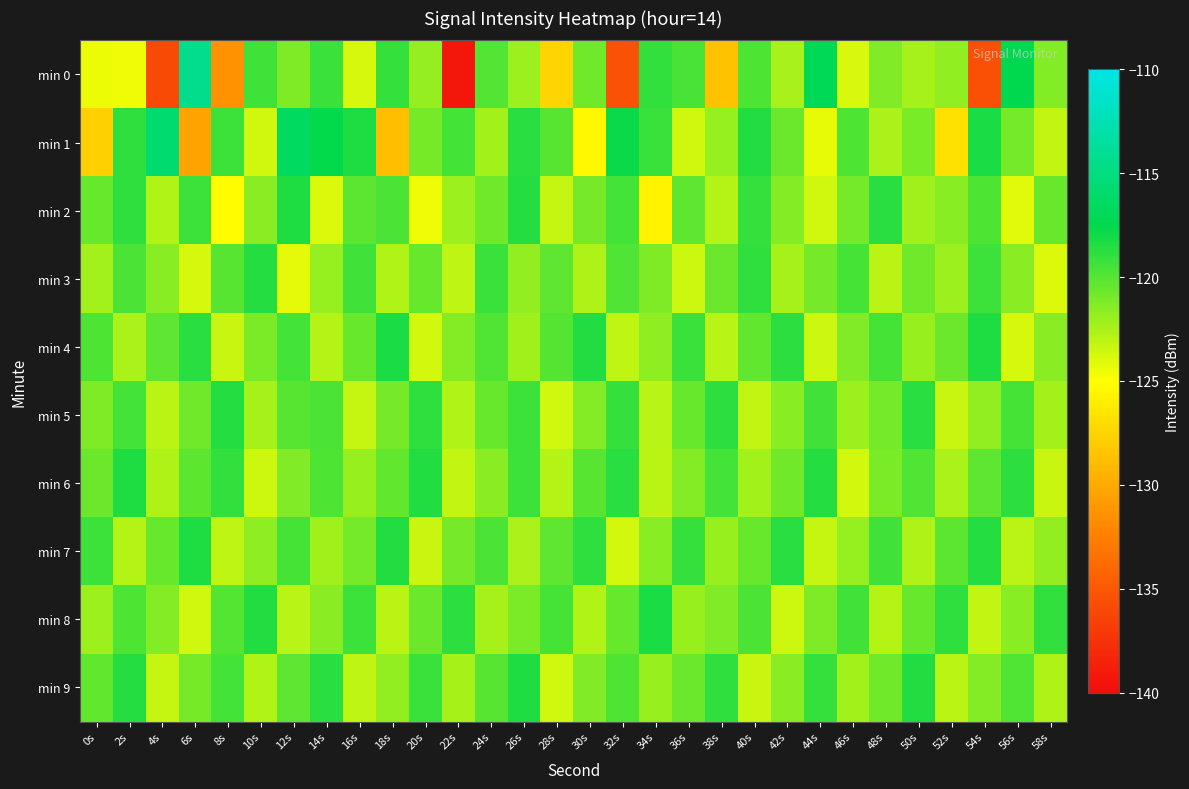

Which label corresponds to the largest value in the chart?

6s